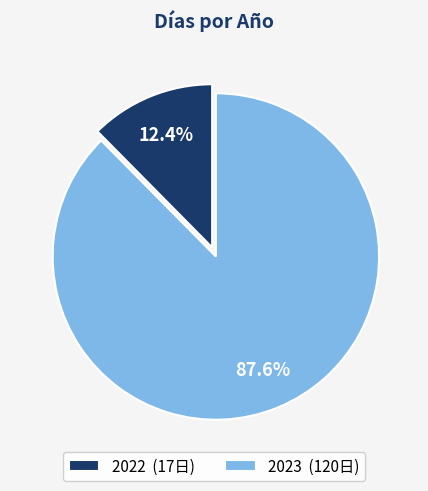

To the nearest percent, what portion does 2022 represent?

12%